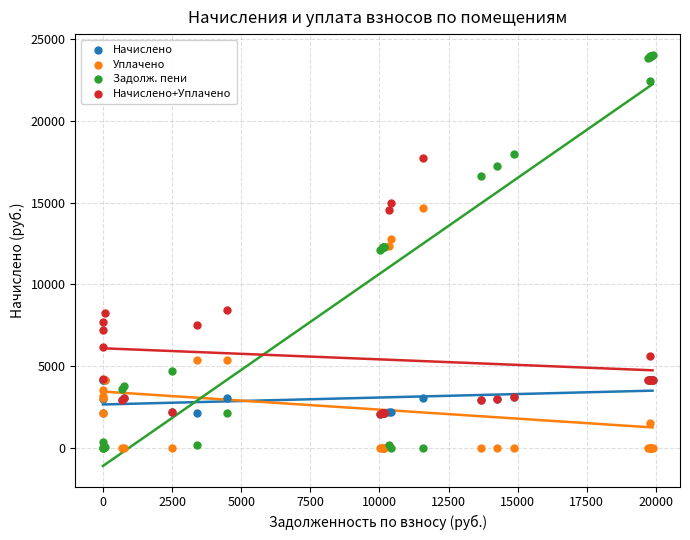

What are all the series names shown in the legend?

Начислено, Уплачено, Задолж. пени, Начислено+Уплачено